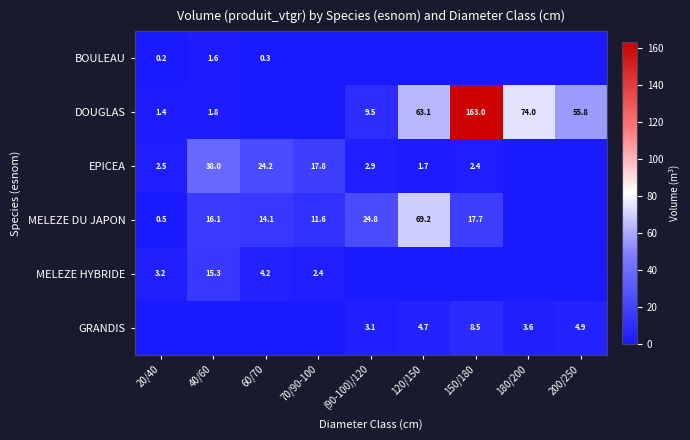

Is the value of EPICEA at 120/150 greater than the value of BOULEAU at 40/60?

Yes